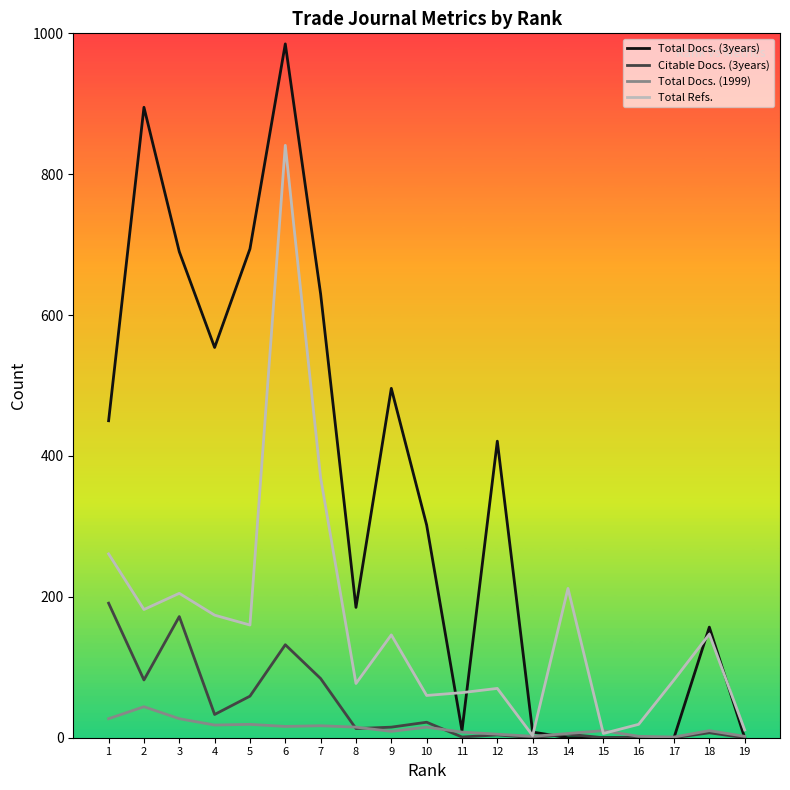

What value does the Total Refs. series have at 9?

146